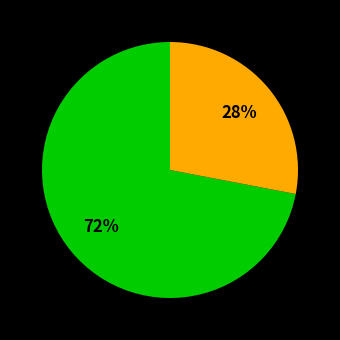

To the nearest percent, what is the average slice percentage?

50%